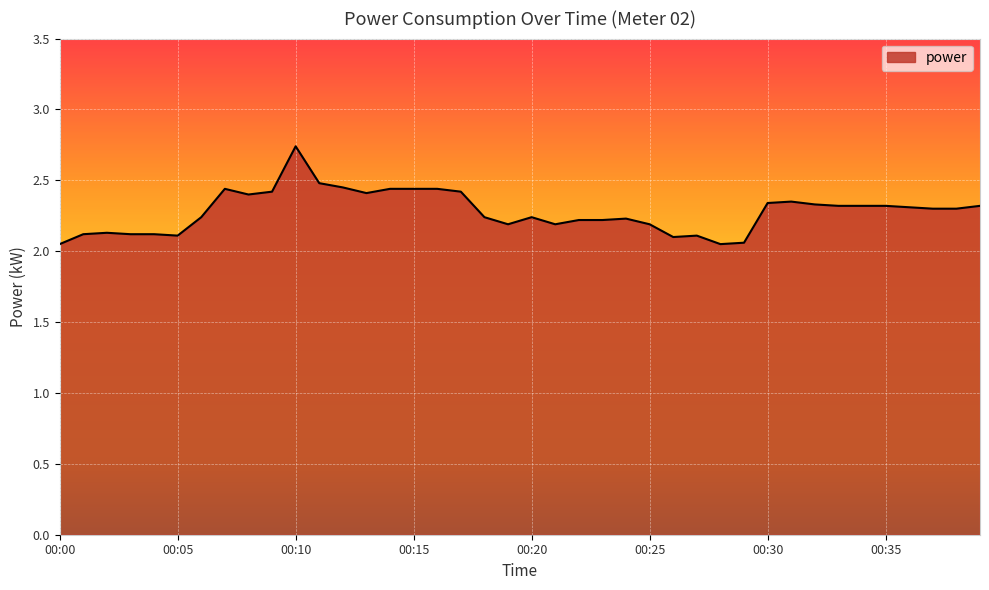

What is the difference between the maximum and minimum values?

0.7